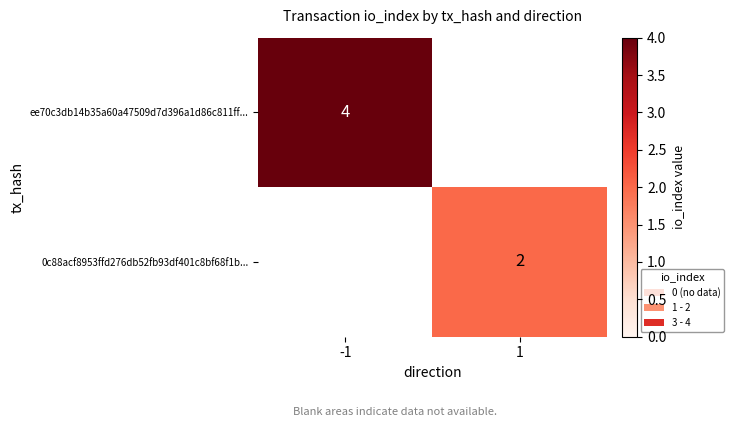

What is the greatest value displayed?

4.0